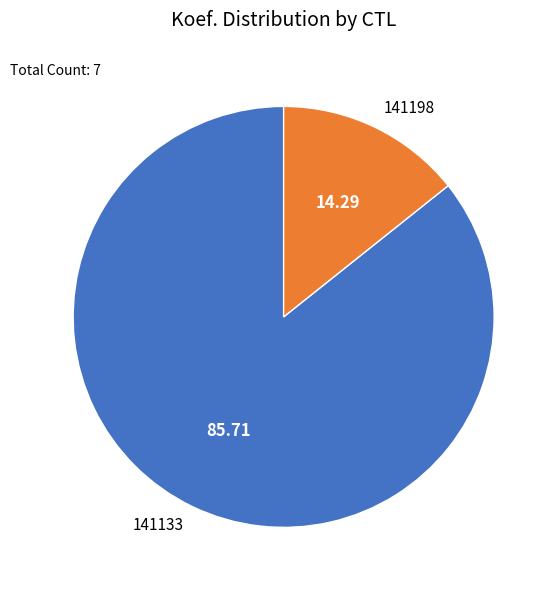

What is the majority slice?

141133